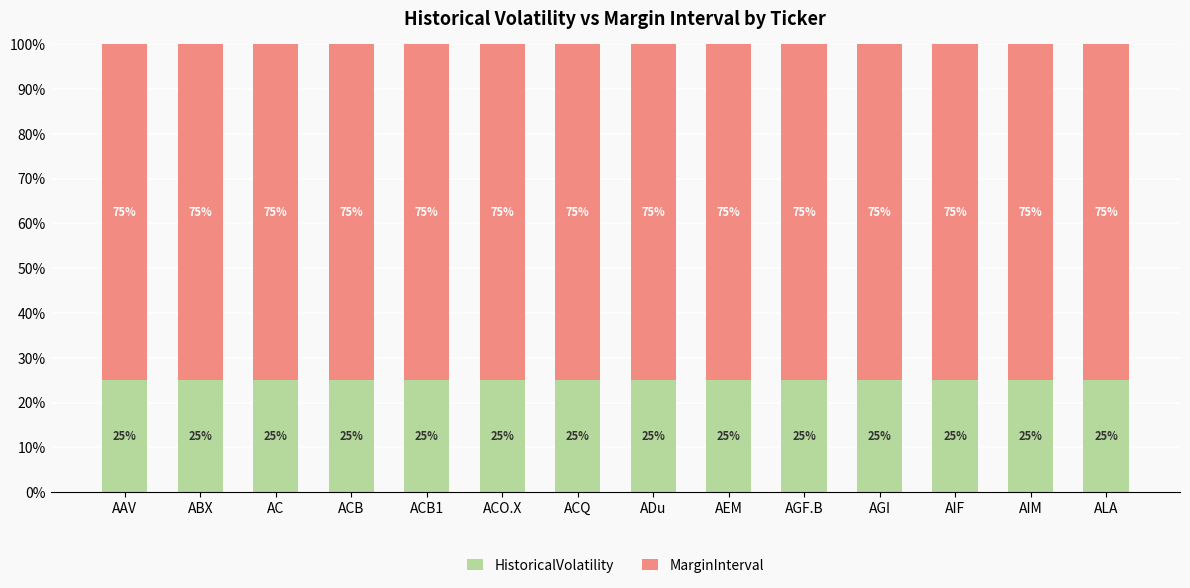

Read the HistoricalVolatility value at AGI.

25.0